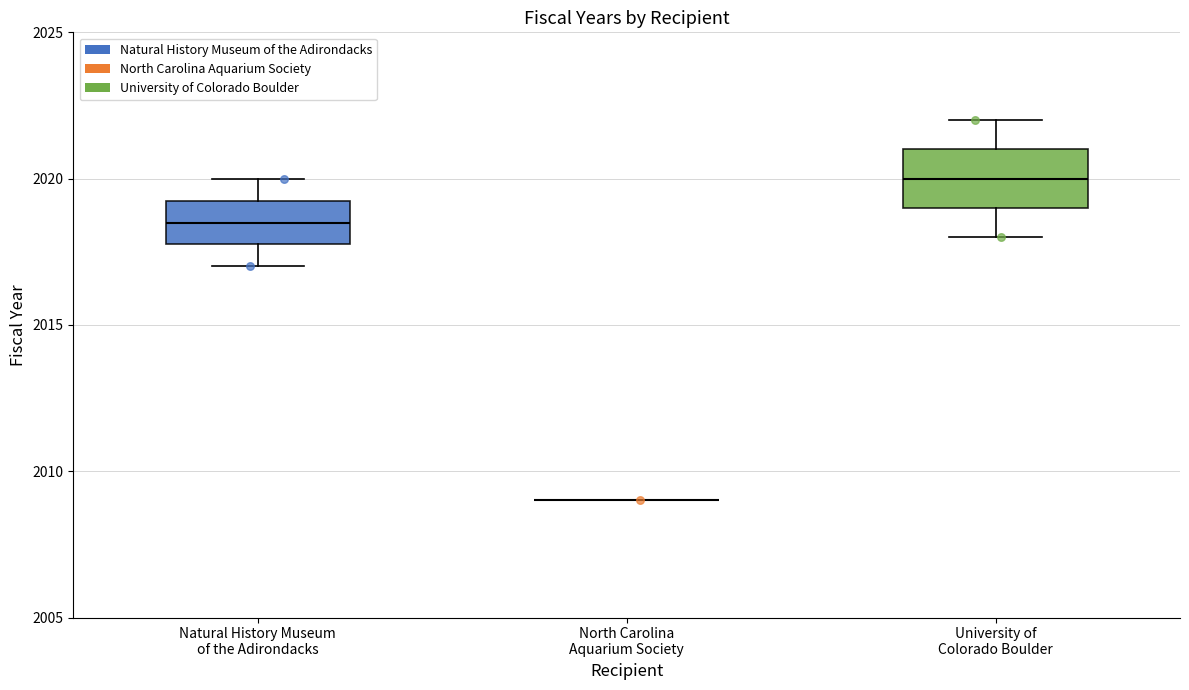

What are all the series names shown in the legend?

Natural History Museum of the Adirondacks, North Carolina Aquarium Society, University of Colorado Boulder